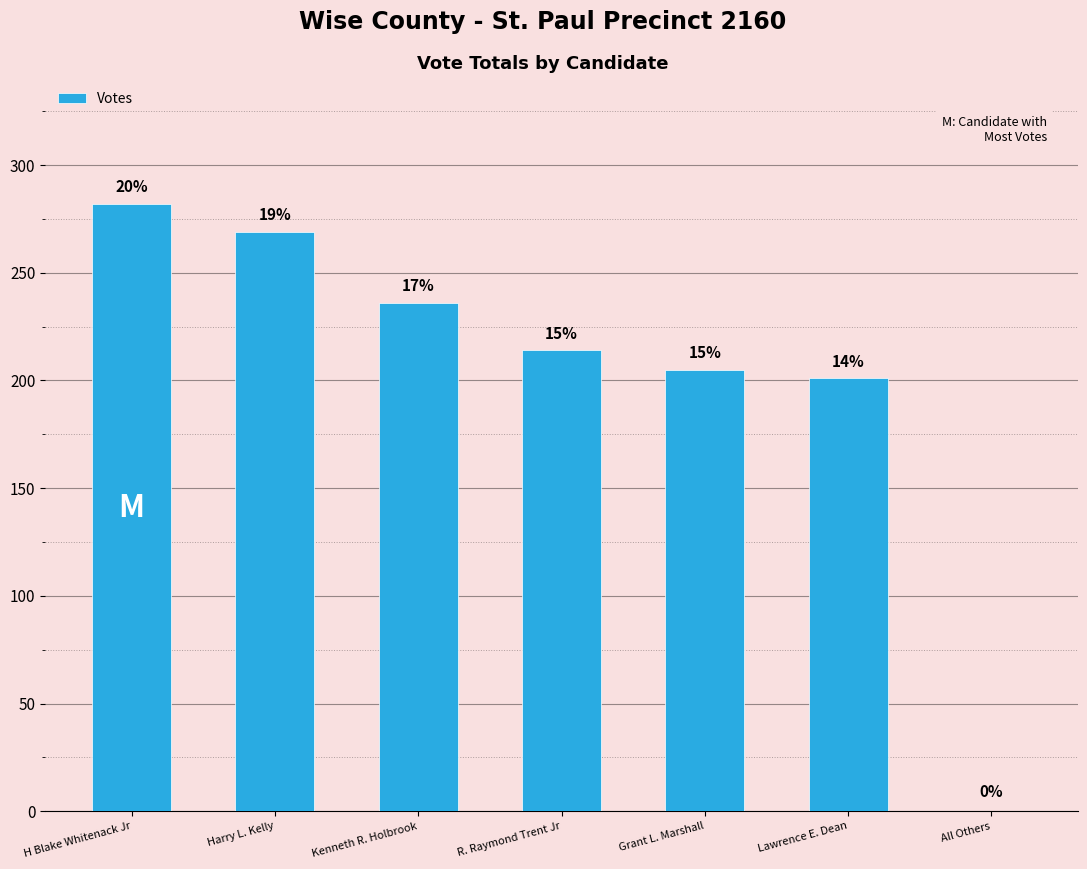

What is the average value?

201